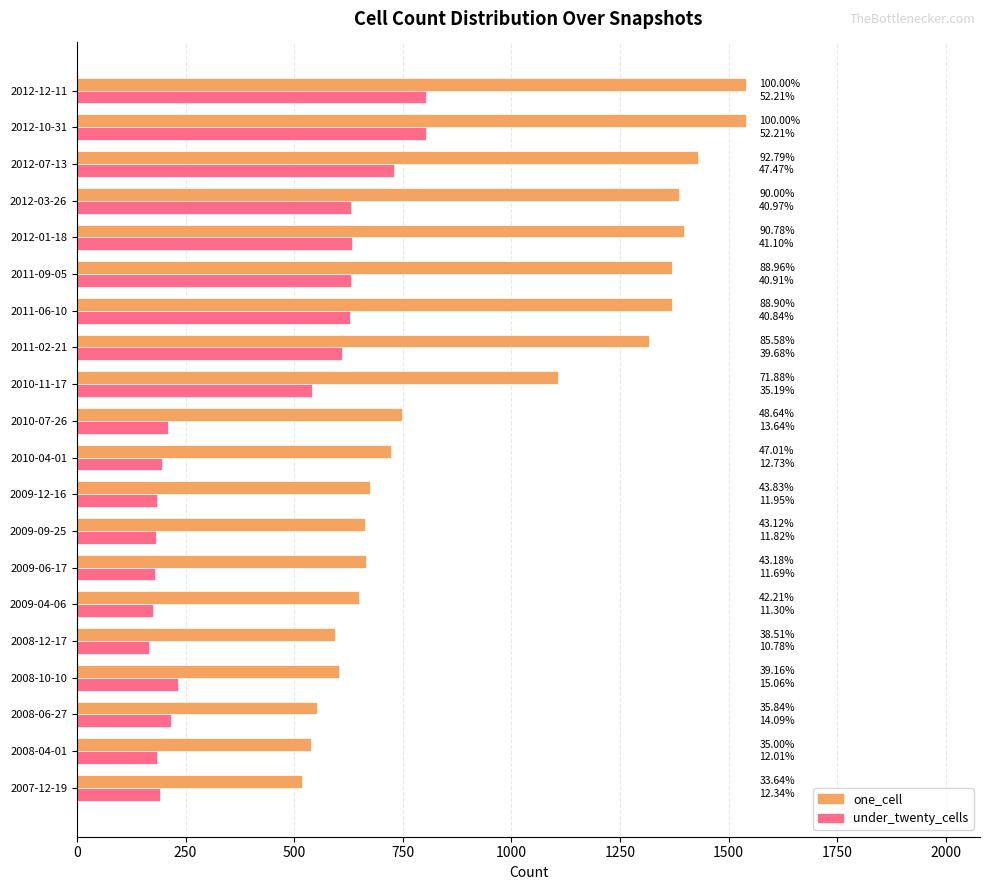

What are all the series names shown in the legend?

one_cell, under_twenty_cells